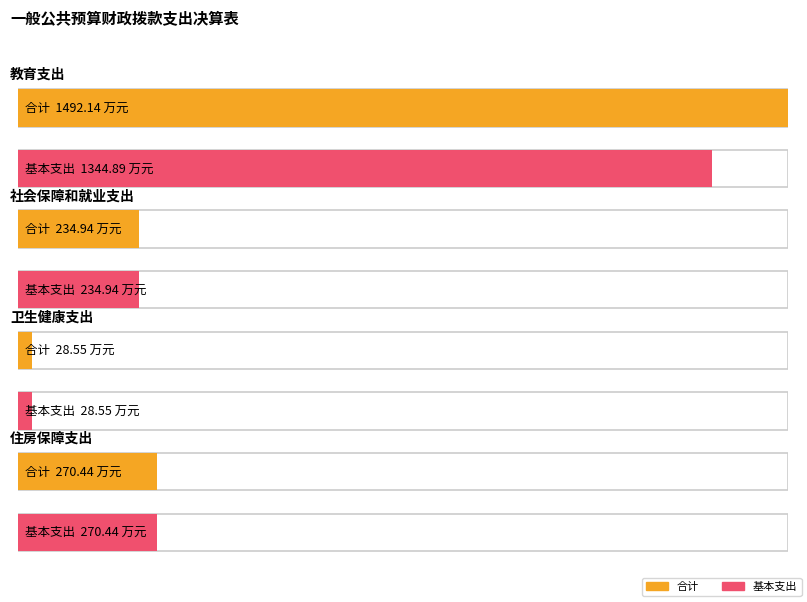

What is the value of the 基本支出 bar at the 4th from the left?

270.4